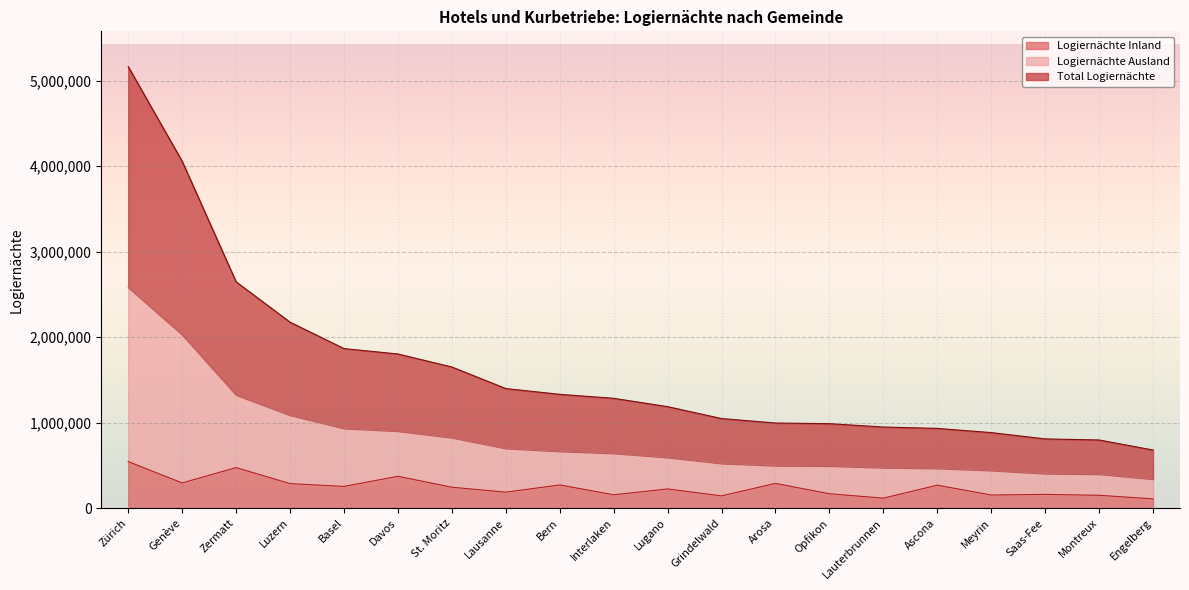

Does the chart display data point markers on the line(s)?

No